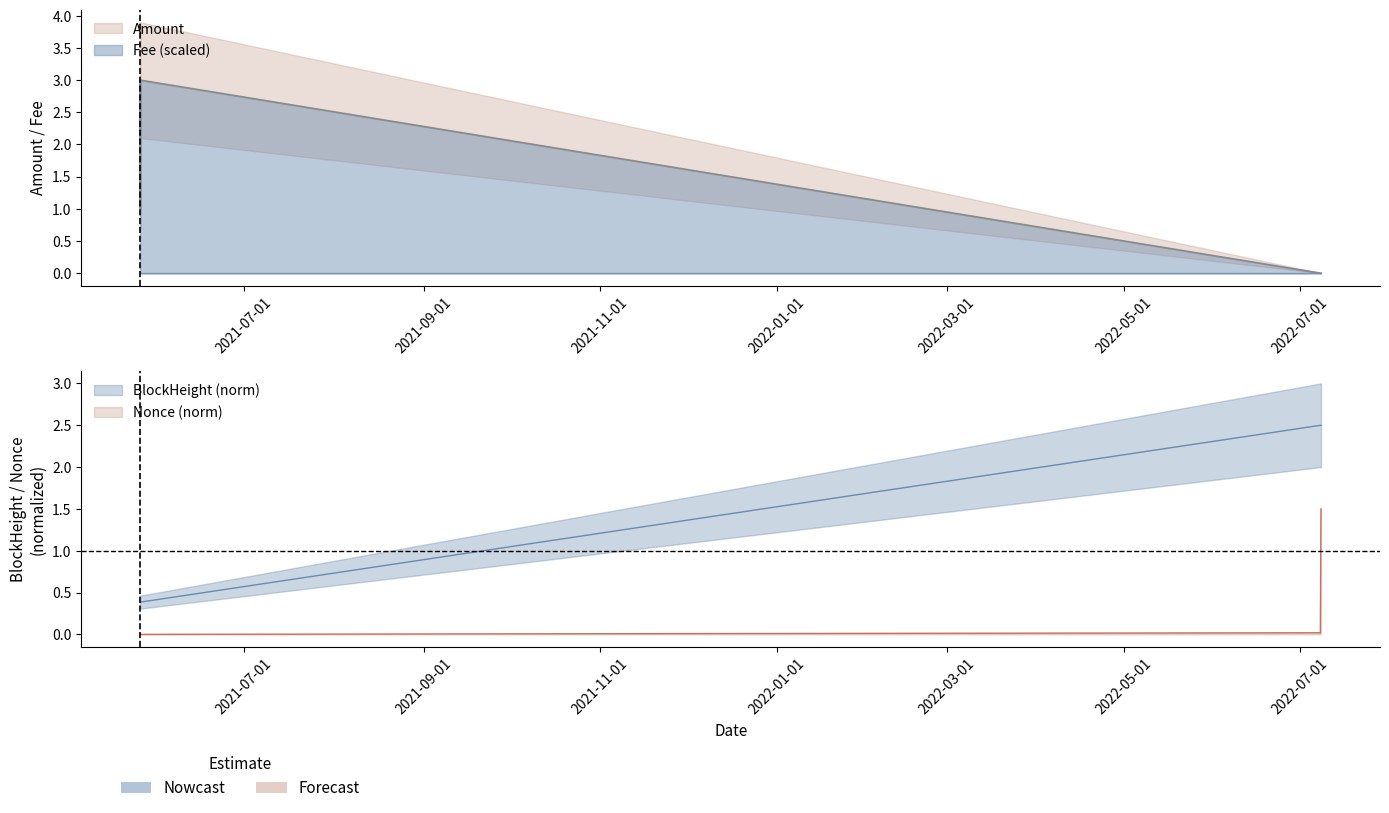

List the labels in order of Amount value, smallest first.

2022-07-07 23:00:00, 2022-07-08 04:03:00, 2021-05-26 02:54:00, 2021-05-26 03:45:00, 2021-05-26 02:33:00